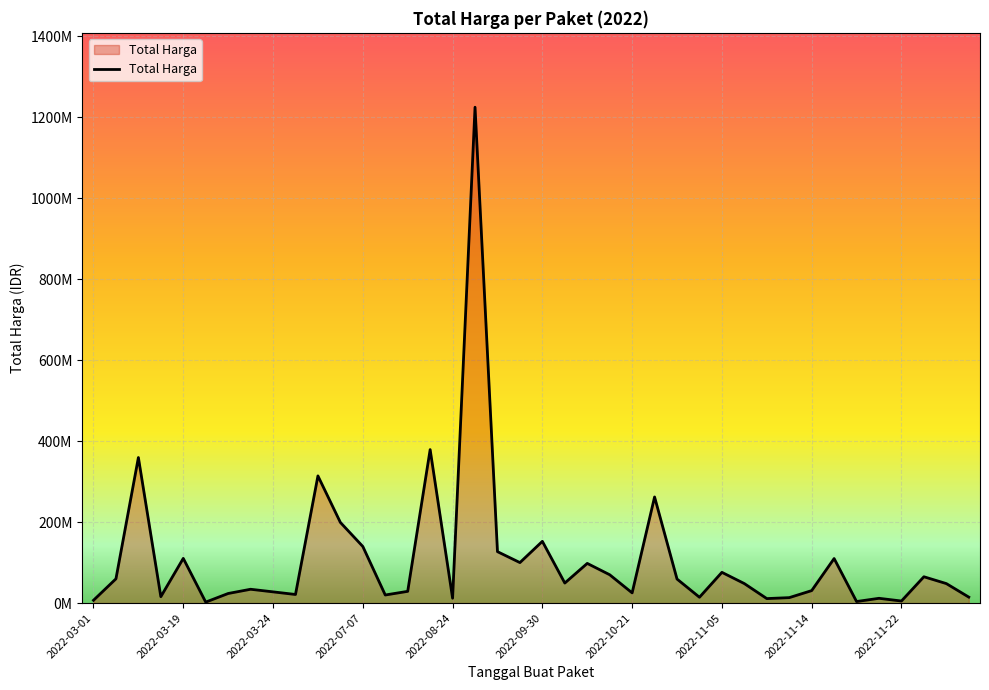

Is this an area chart (filled region under the line)?

Yes